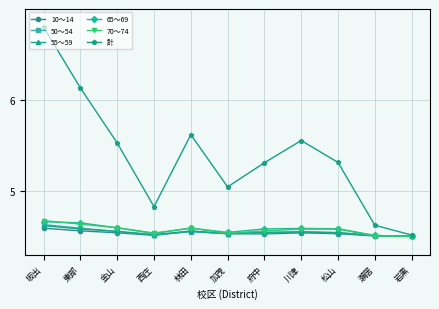

The 70～74 series shows 2.1 at 府中. True or false?

False